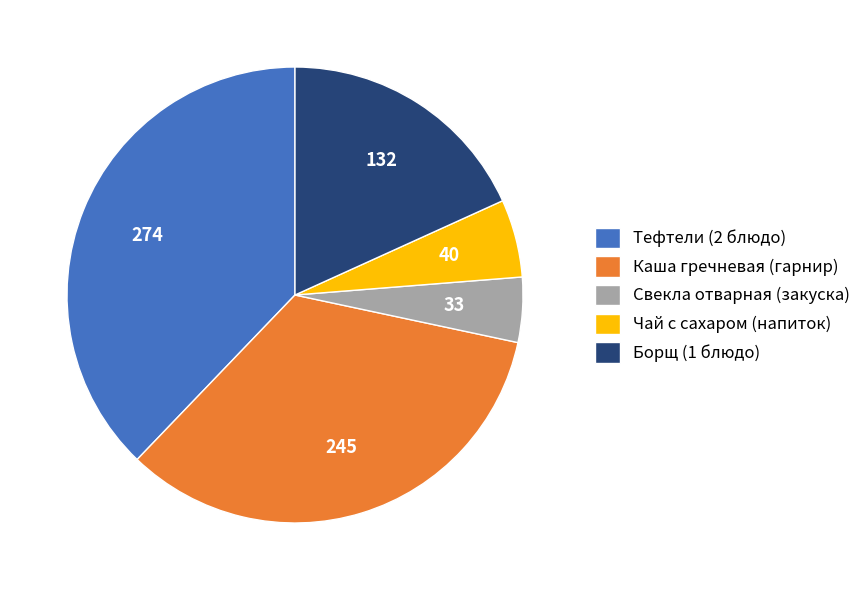

Does any single category account for the majority?

No